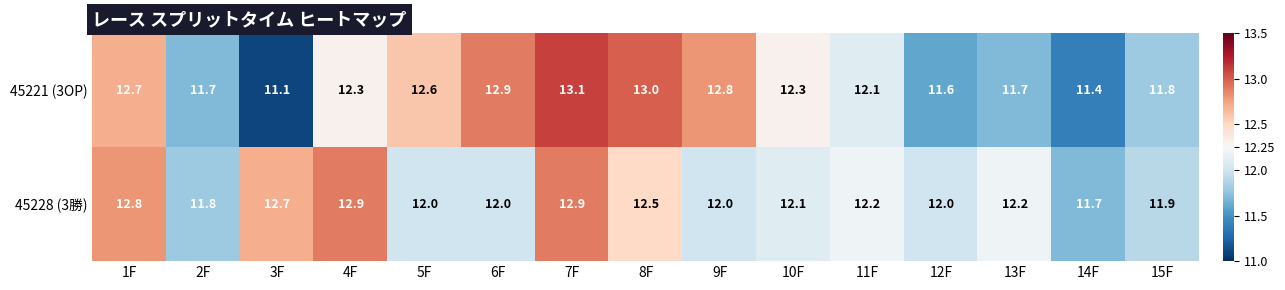

Reading left to right, transcribe all the data shown in this chart.

45221 (3OP): 12.7	11.7	11.1	12.3	12.6	12.9	13.1	13.0	12.8	12.3	12.1	11.6	11.7	11.4	11.8
45228 (3勝): 12.8	11.8	12.7	12.9	12.0	12.0	12.9	12.5	12.0	12.1	12.2	12.0	12.2	11.7	11.9